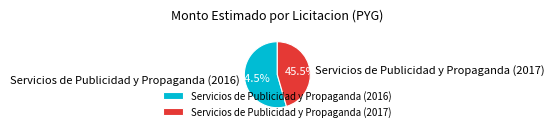

What is the ratio of the value at Servicios de Publicidad y Propaganda (2016) to the value at Servicios de Publicidad y Propaganda (2017)?

1.2